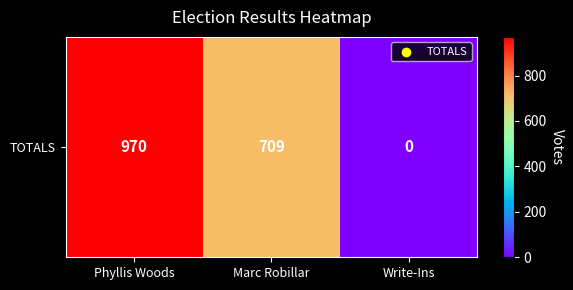

What is the sum of the values at Phyllis Woods and Marc Robillar?

1679